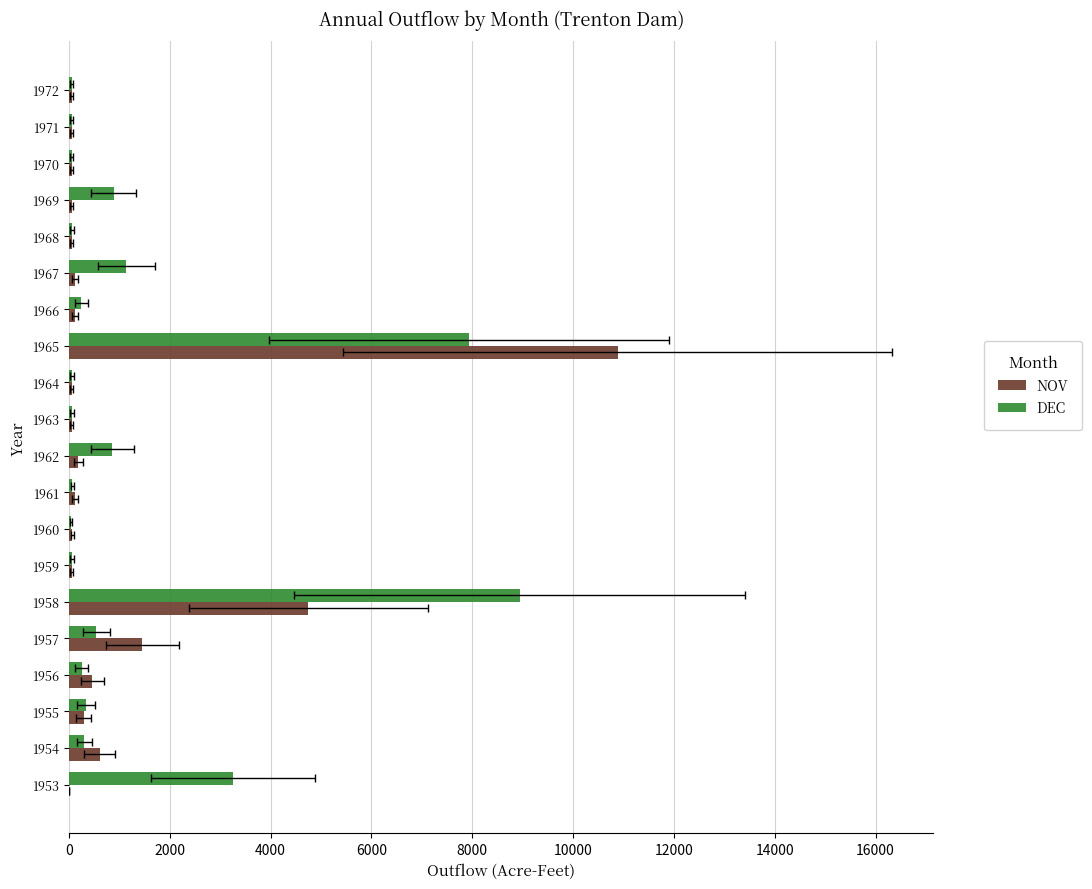

How many distinct data groups are displayed?

2